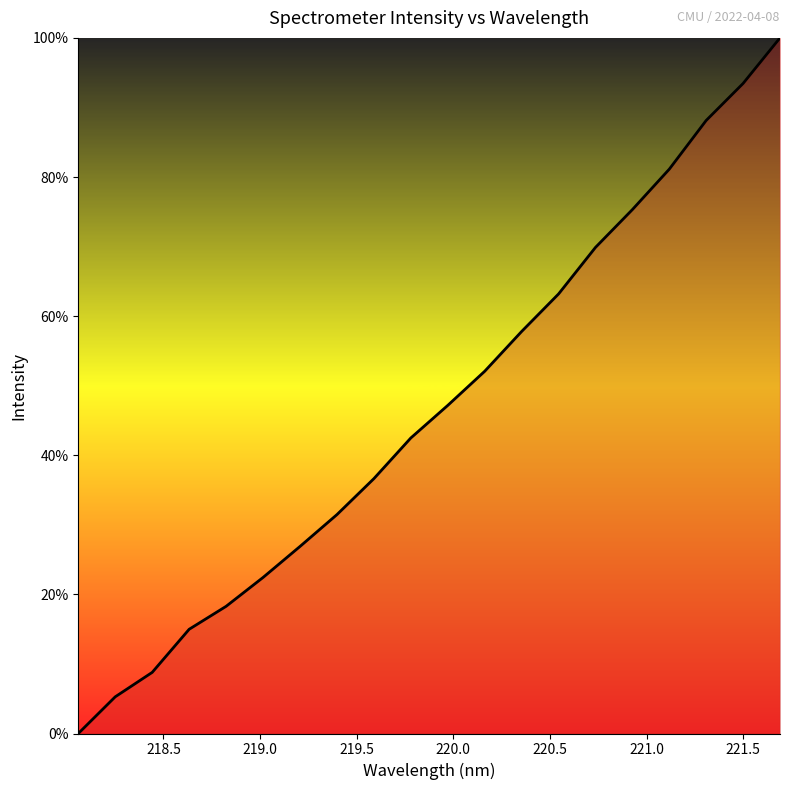

Reading right to left, extract all data points from this chart.

100.0	93.5	88.1	81.1	75.3	69.9	63.2	57.8	52.1	47.2	42.5	36.6	31.5	26.9	22.4	18.3	15.0	8.8	5.3	0.0